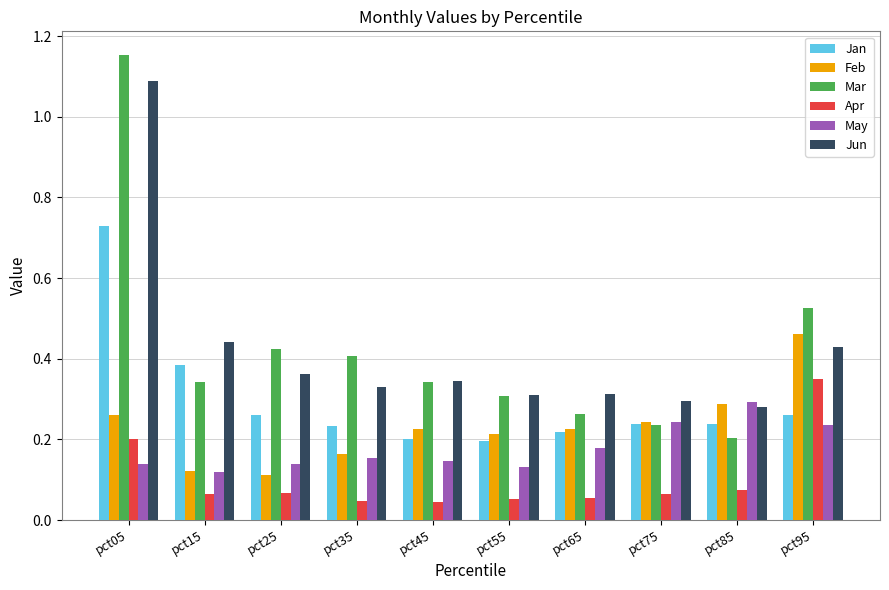

Which series has the widest spread of values?

Mar